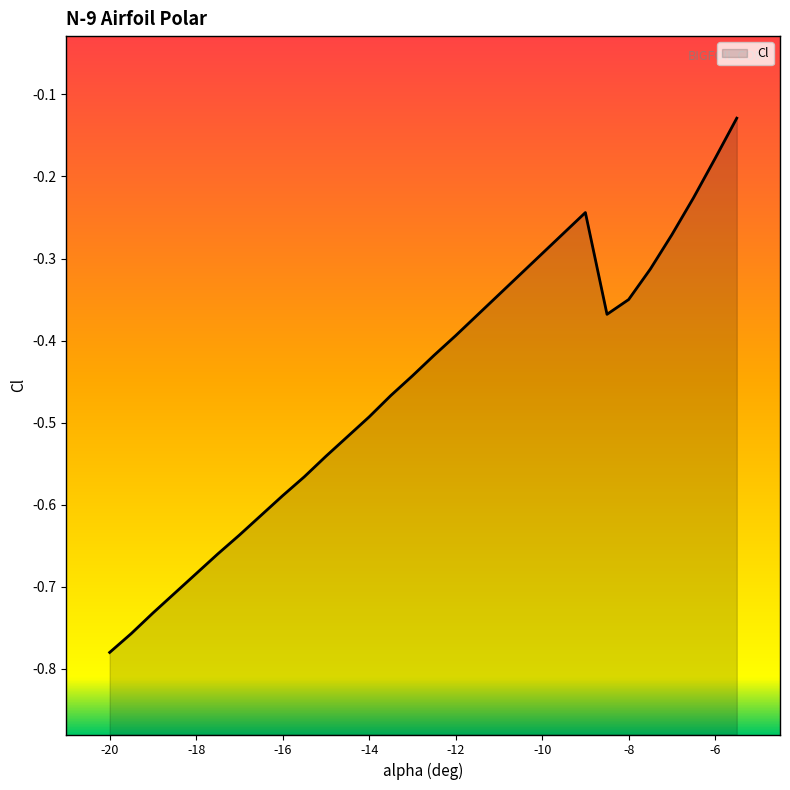

What is the smallest value displayed?

-0.8